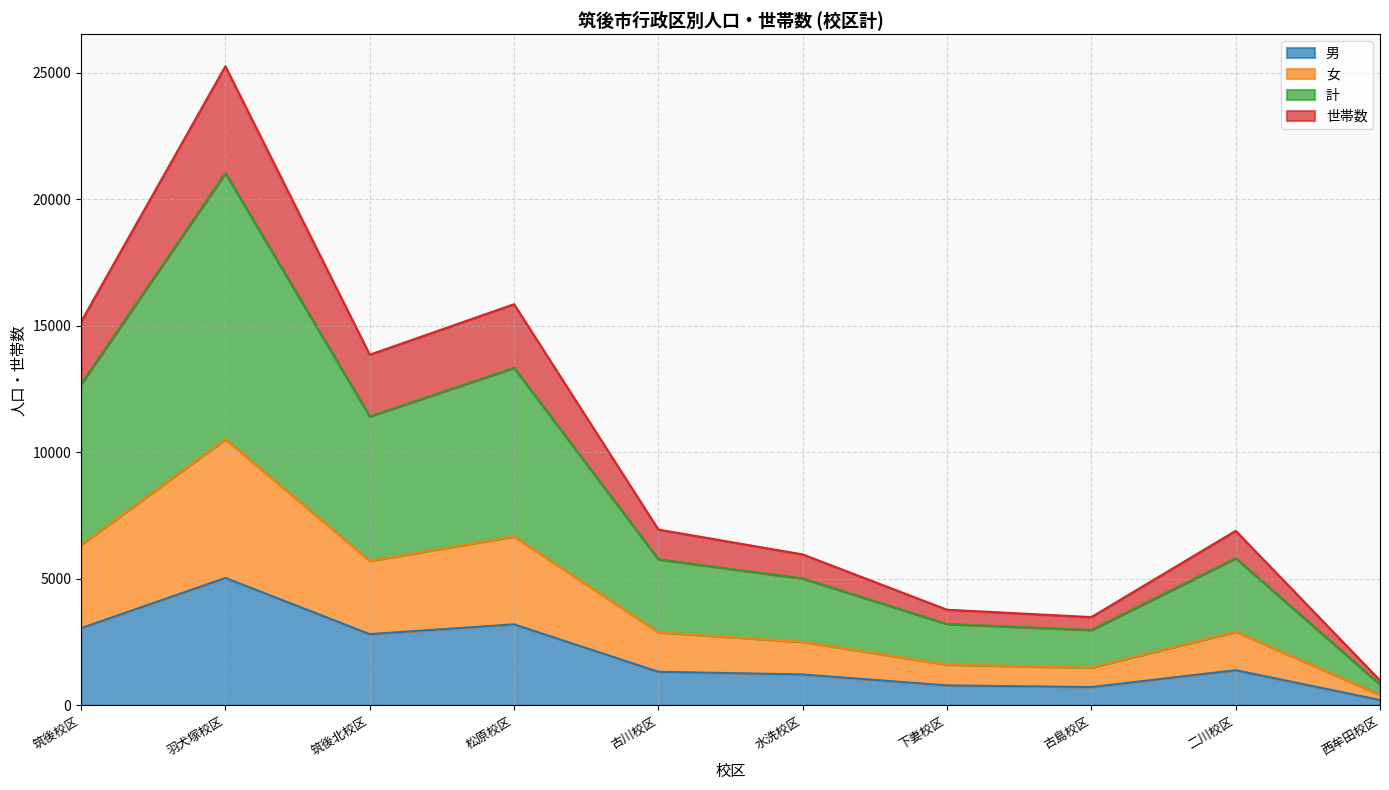

What is the total value across all series at 古川校区?

6945